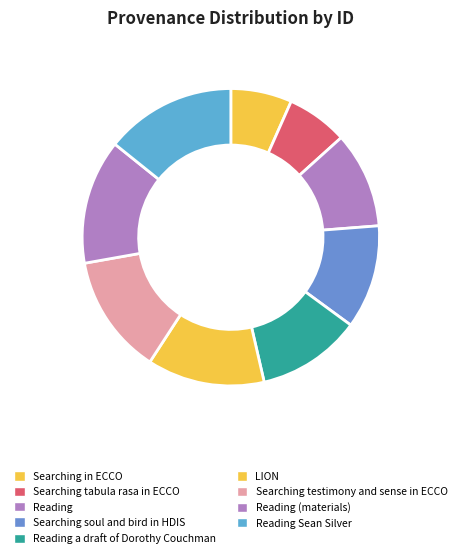

Which slice is the largest?

Reading Sean Silver